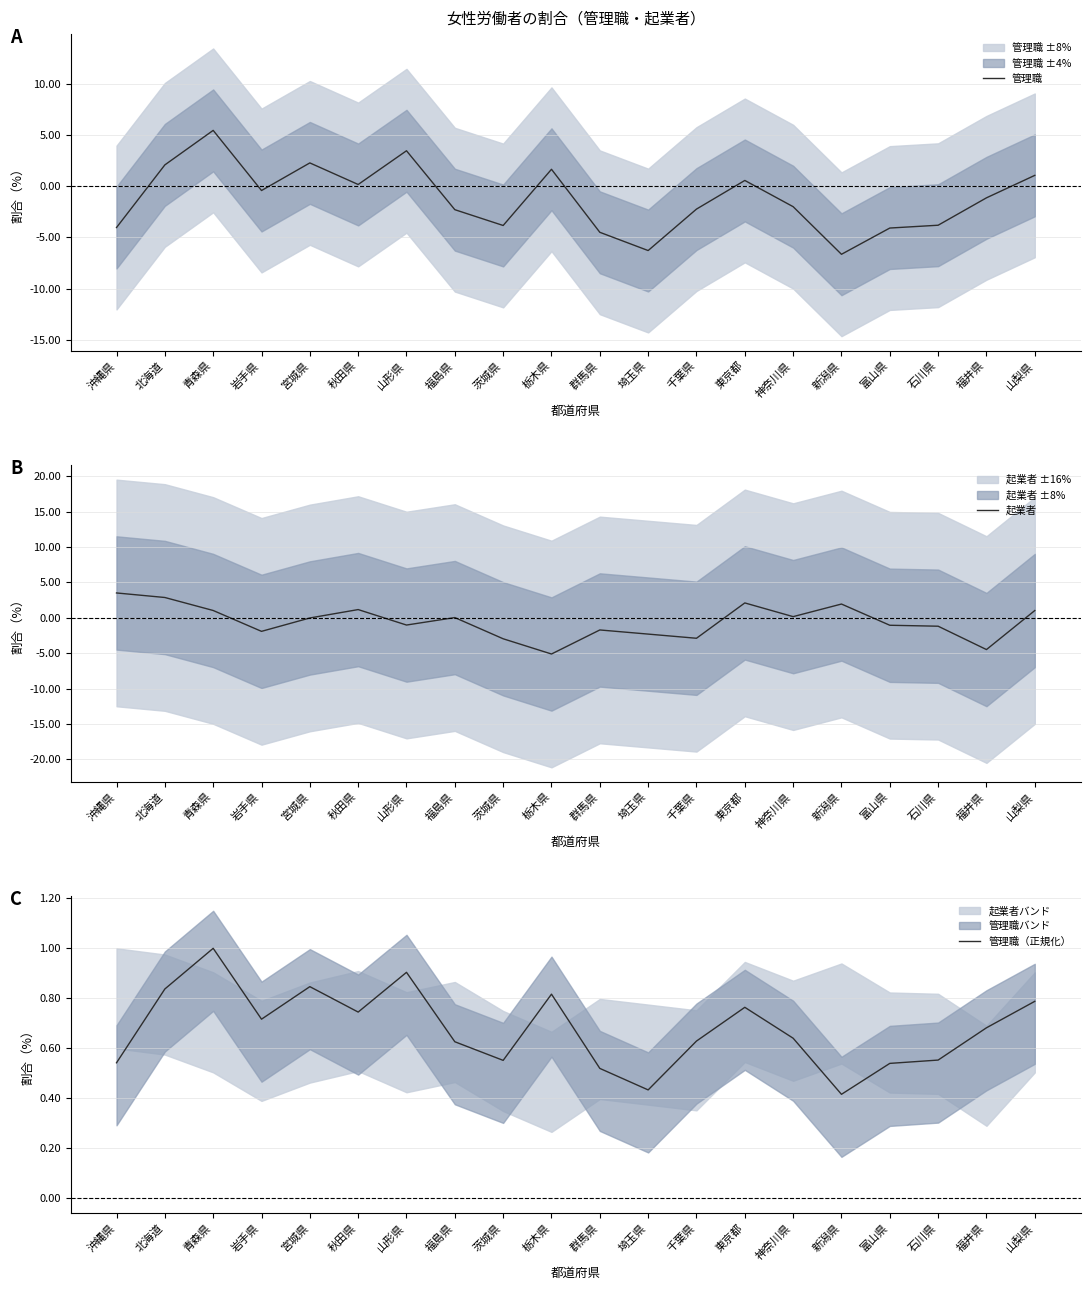

What is the sum of all 管理職 values?

-24.6